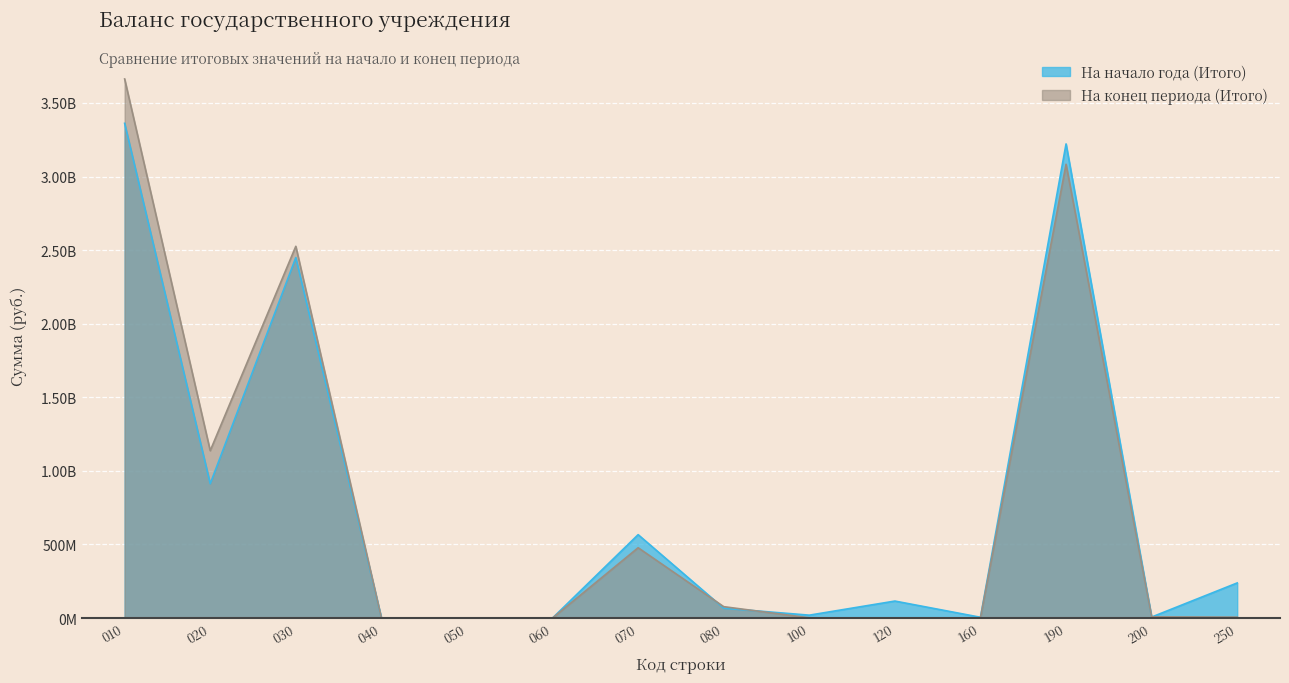

How many interior local peaks does the На конец периода (Итого) series have?

3